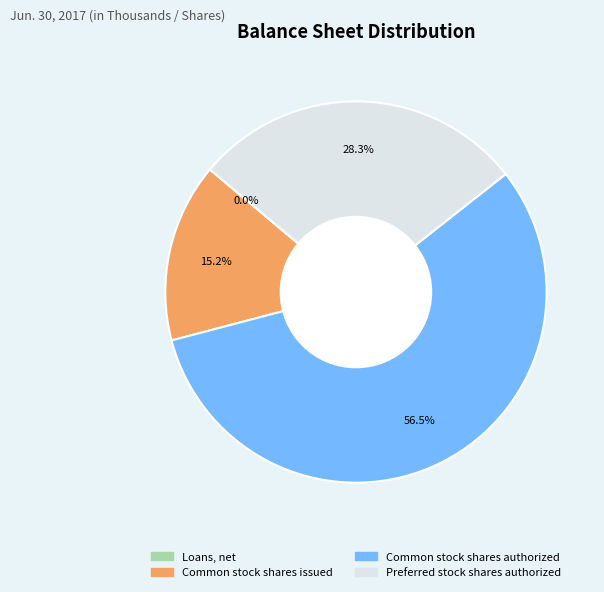

The Common stock shares issued slice represents 15% of the pie. True or false?

True